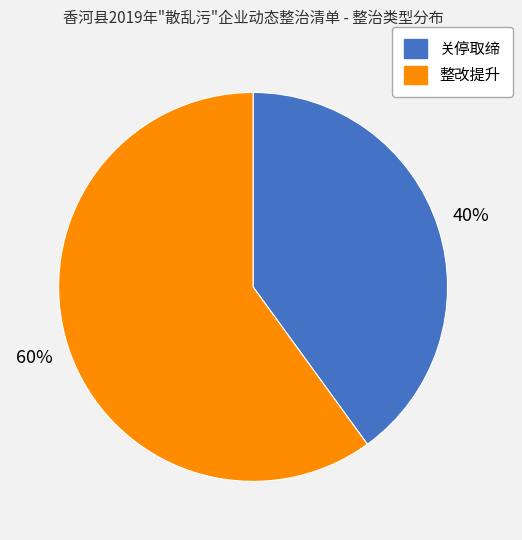

To the nearest percent, what is the average slice percentage?

50%